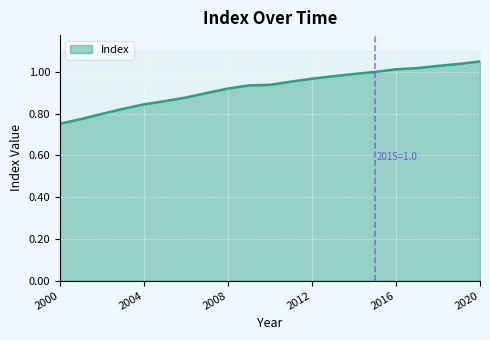

What is the value of the 10th point from the left?

0.9